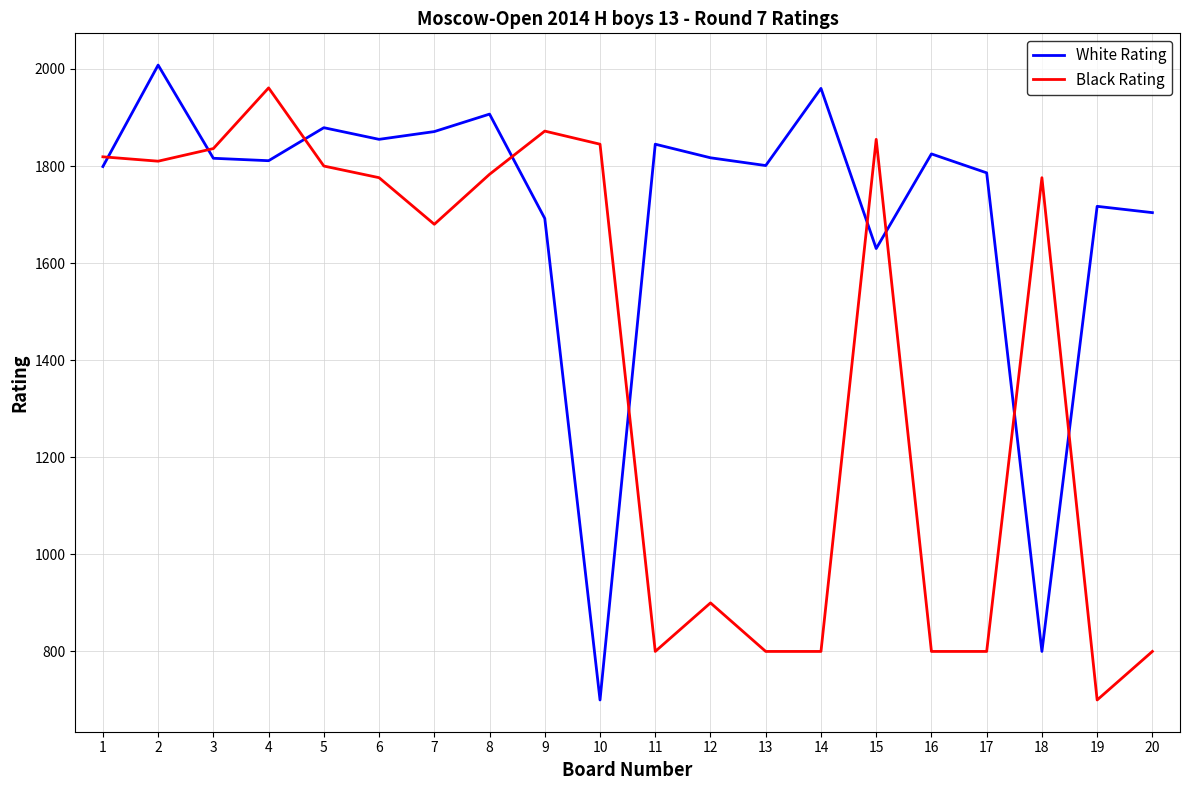

The value of Black Rating at 19 is 1198. True or false?

False